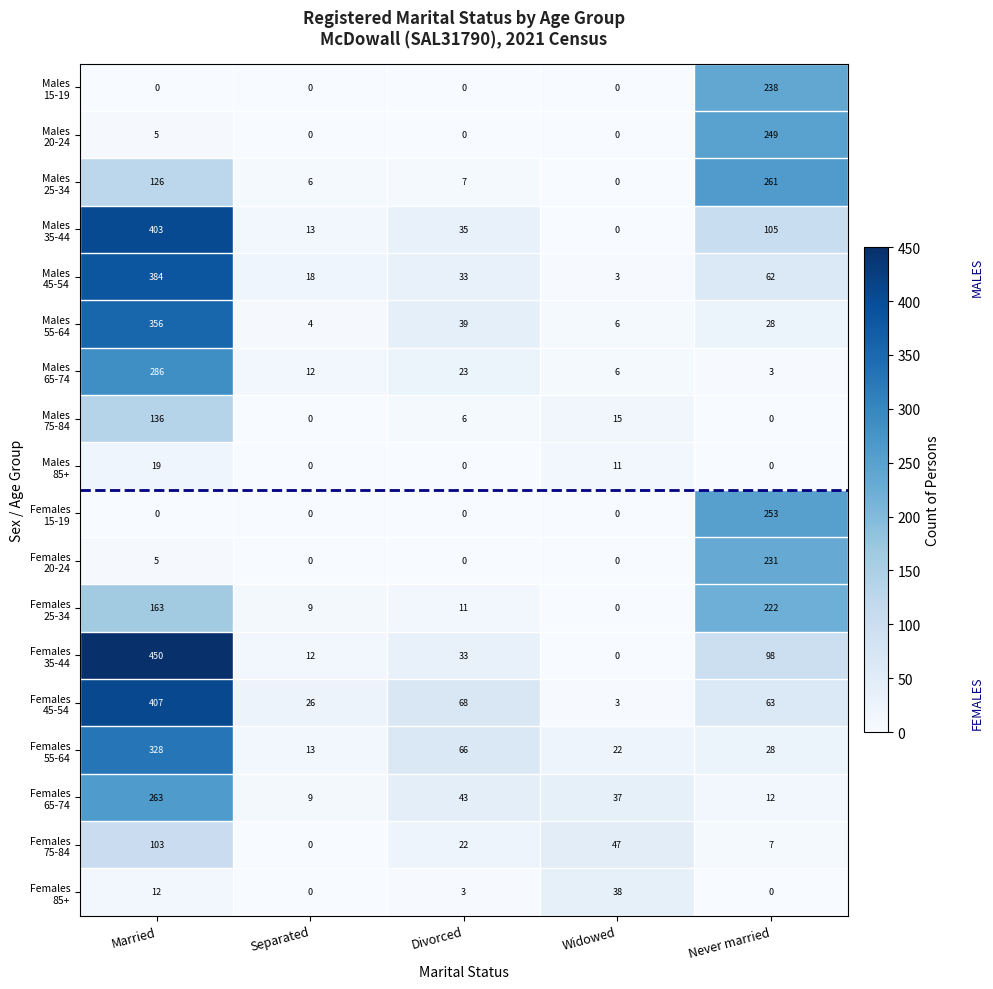

At which category is the sum across all series the highest?

Married